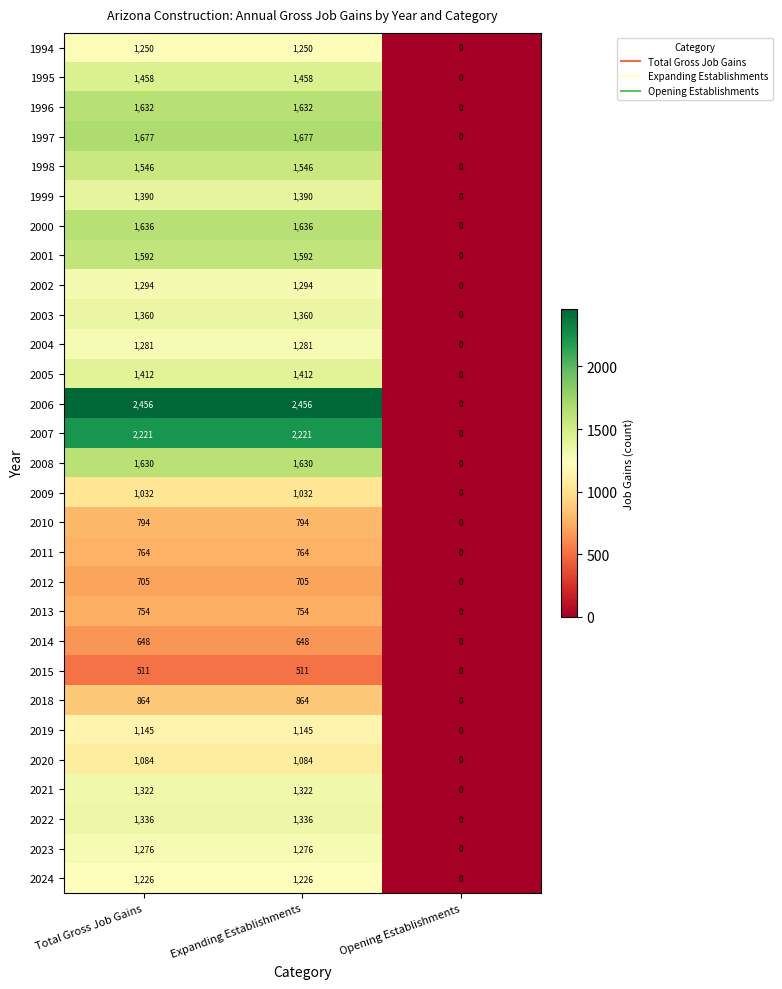

The value of 2007 at Expanding Establishments is 2221. True or false?

True